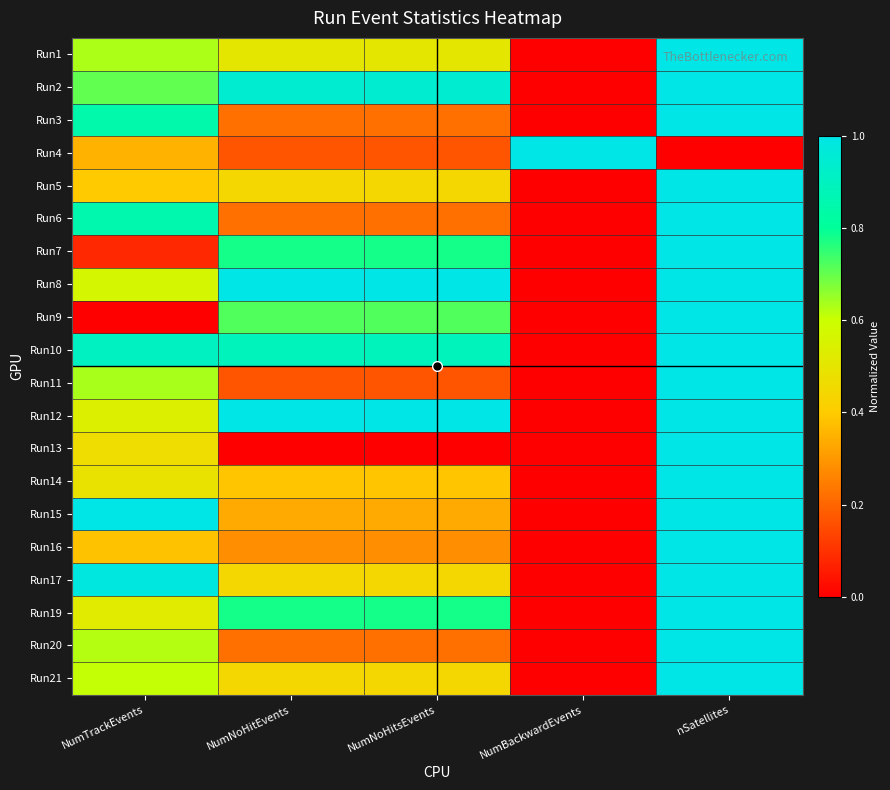

Reading left to right, transcribe all the data shown in this chart.

Run1: NumTrackEvents=0.6	NumNoHitEvents=0.5	NumNoHitsEvents=0.5	NumBackwardEvents=0.0	nSatellites=1.0
Run2: NumTrackEvents=0.7	NumNoHitEvents=0.9	NumNoHitsEvents=0.9	NumBackwardEvents=0.0	nSatellites=1.0
Run3: NumTrackEvents=0.8	NumNoHitEvents=0.2	NumNoHitsEvents=0.2	NumBackwardEvents=0.0	nSatellites=1.0
Run4: NumTrackEvents=0.4	NumNoHitEvents=0.2	NumNoHitsEvents=0.2	NumBackwardEvents=1.0	nSatellites=0.0
Run5: NumTrackEvents=0.4	NumNoHitEvents=0.4	NumNoHitsEvents=0.4	NumBackwardEvents=0.0	nSatellites=1.0
Run6: NumTrackEvents=0.9	NumNoHitEvents=0.2	NumNoHitsEvents=0.2	NumBackwardEvents=0.0	nSatellites=1.0
Run7: NumTrackEvents=0.1	NumNoHitEvents=0.8	NumNoHitsEvents=0.8	NumBackwardEvents=0.0	nSatellites=1.0
Run8: NumTrackEvents=0.6	NumNoHitEvents=1.0	NumNoHitsEvents=1.0	NumBackwardEvents=0.0	nSatellites=1.0
Run9: NumTrackEvents=0.0	NumNoHitEvents=0.7	NumNoHitsEvents=0.7	NumBackwardEvents=0.0	nSatellites=1.0
Run10: NumTrackEvents=0.9	NumNoHitEvents=0.9	NumNoHitsEvents=0.9	NumBackwardEvents=0.0	nSatellites=1.0
Run11: NumTrackEvents=0.6	NumNoHitEvents=0.2	NumNoHitsEvents=0.2	NumBackwardEvents=0.0	nSatellites=1.0
Run12: NumTrackEvents=0.5	NumNoHitEvents=1.0	NumNoHitsEvents=1.0	NumBackwardEvents=0.0	nSatellites=1.0
Run13: NumTrackEvents=0.5	NumNoHitEvents=0.0	NumNoHitsEvents=0.0	NumBackwardEvents=0.0	nSatellites=1.0
Run14: NumTrackEvents=0.5	NumNoHitEvents=0.4	NumNoHitsEvents=0.4	NumBackwardEvents=0.0	nSatellites=1.0
Run15: NumTrackEvents=1.0	NumNoHitEvents=0.3	NumNoHitsEvents=0.3	NumBackwardEvents=0.0	nSatellites=1.0
Run16: NumTrackEvents=0.4	NumNoHitEvents=0.3	NumNoHitsEvents=0.3	NumBackwardEvents=0.0	nSatellites=1.0
Run17: NumTrackEvents=1.0	NumNoHitEvents=0.4	NumNoHitsEvents=0.4	NumBackwardEvents=0.0	nSatellites=1.0
Run19: NumTrackEvents=0.5	NumNoHitEvents=0.8	NumNoHitsEvents=0.8	NumBackwardEvents=0.0	nSatellites=1.0
Run20: NumTrackEvents=0.6	NumNoHitEvents=0.2	NumNoHitsEvents=0.2	NumBackwardEvents=0.0	nSatellites=1.0
Run21: NumTrackEvents=0.6	NumNoHitEvents=0.4	NumNoHitsEvents=0.4	NumBackwardEvents=0.0	nSatellites=1.0